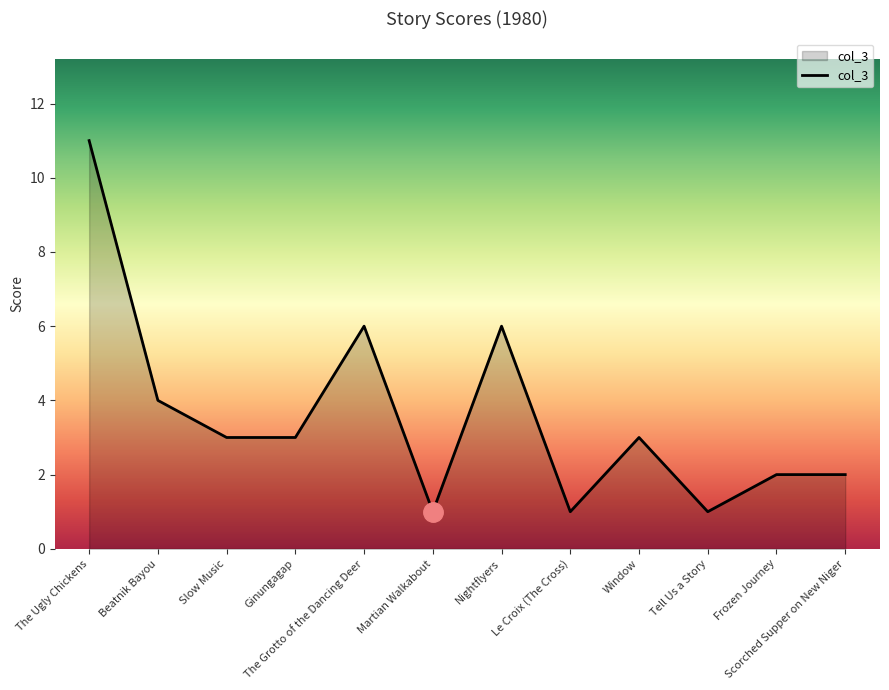

The value at Beatnik Bayou is 4. True or false?

True